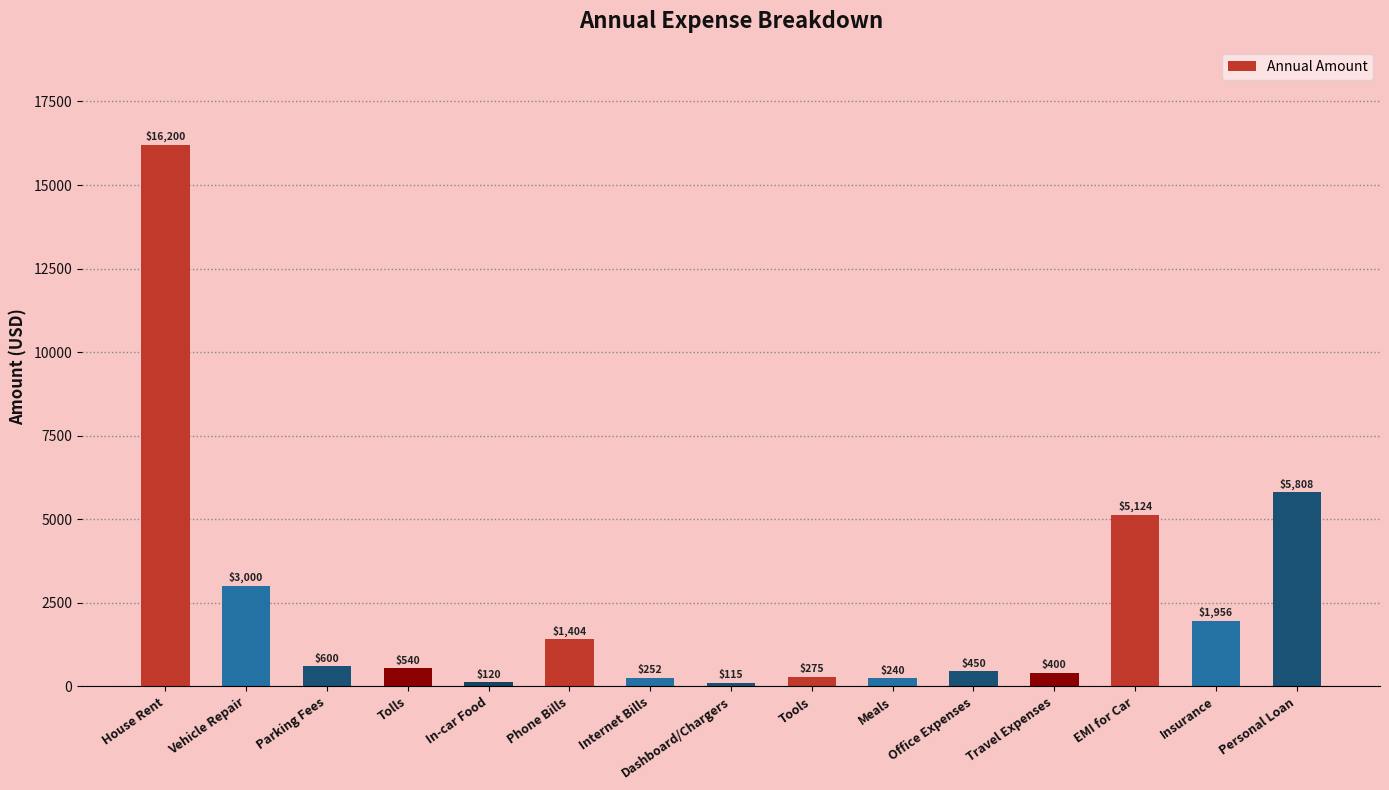

How many bars are there in total?

15